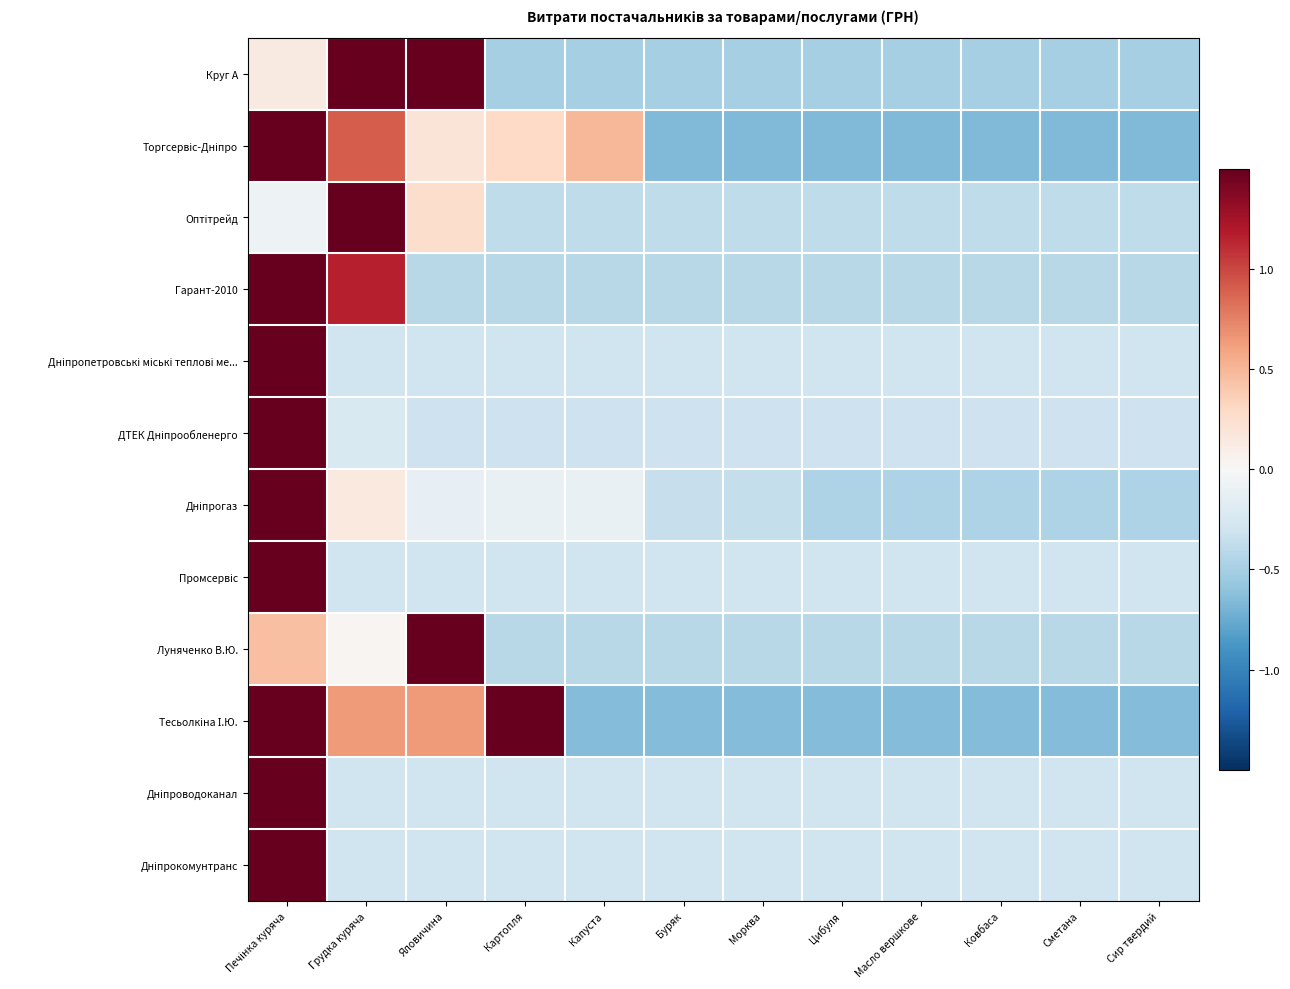

Which series changed the most between Капуста and Ковбаса?

Торгсервіс-Дніпро